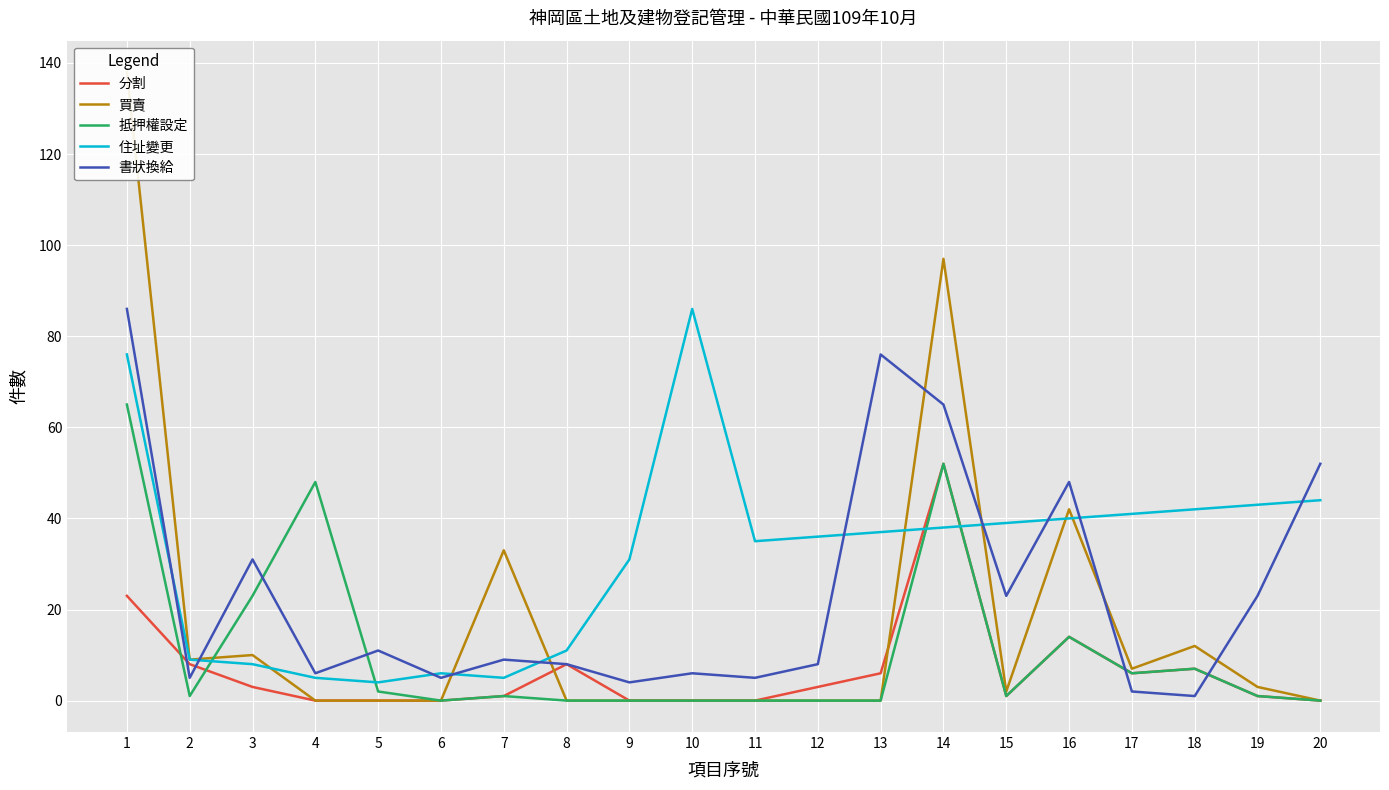

At which category does the chart reach its minimum across all series?

4